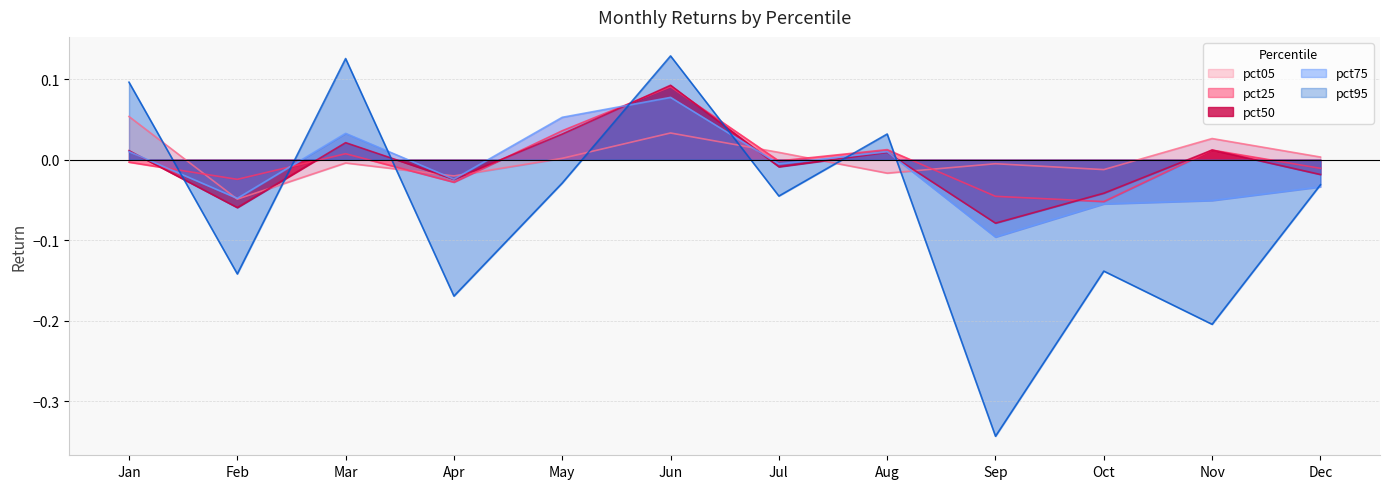

Between Oct and Jul, which is larger?

Jul